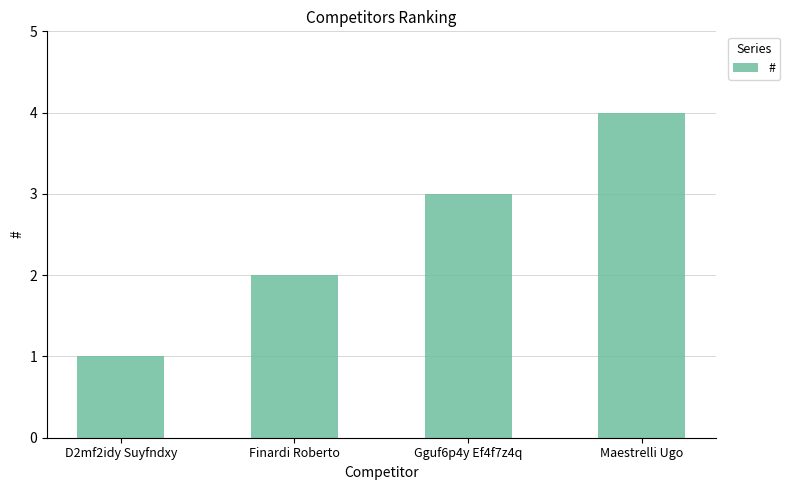

Rank the categories by value from highest to lowest.

Maestrelli Ugo, Gguf6p4y Ef4f7z4q, Finardi Roberto, D2mf2idy Suyfndxy